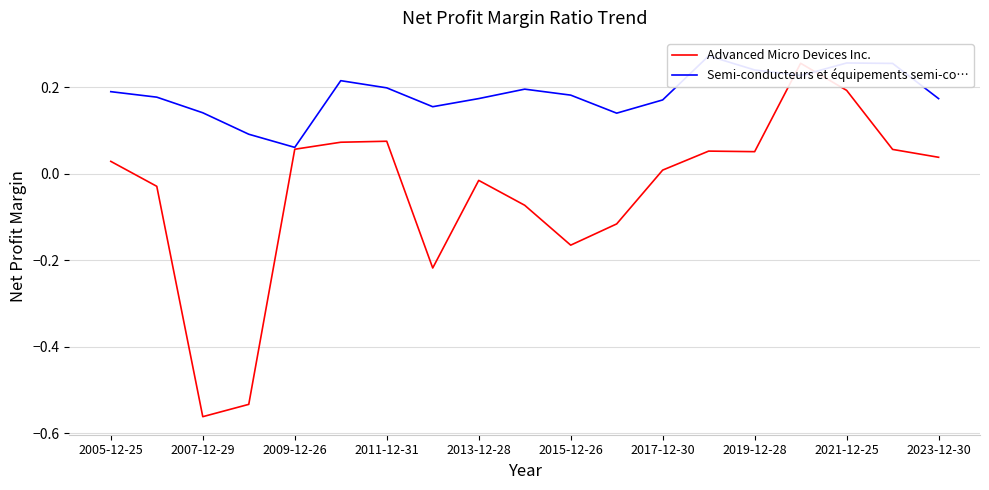

Does the chart have visible grid lines?

Yes